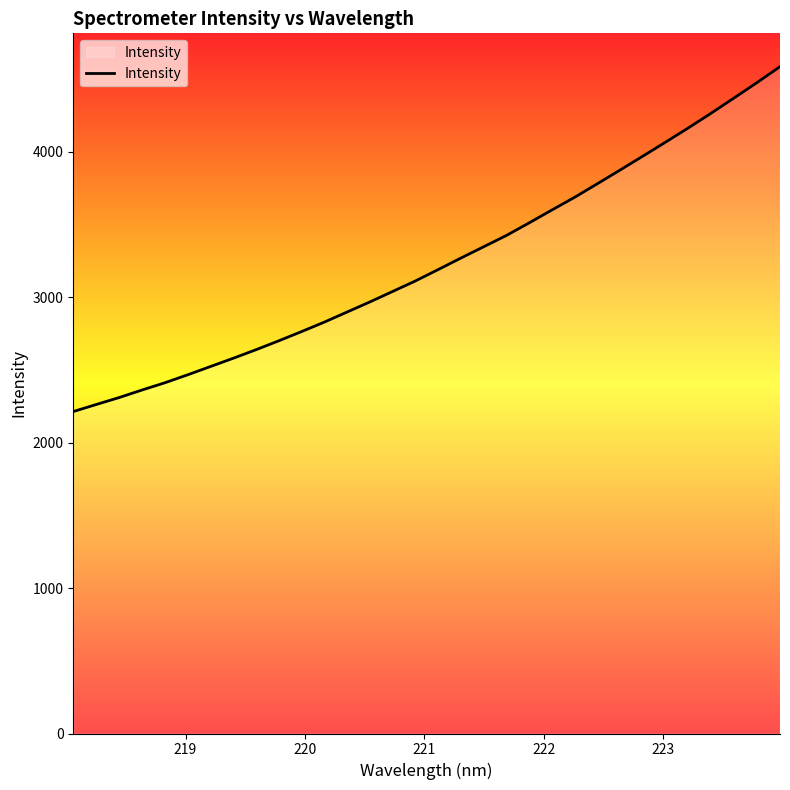

Reading right to left, transcribe all the data shown in this chart.

4583.9	4475.6	4370.5	4266.5	4165.3	4067.4	3970.9	3875.4	3780.8	3687.5	3599.9	3511.3	3424.4	3346.5	3268.8	3189.4	3111.1	3038.8	2966.7	2897.1	2827.7	2762.5	2699.2	2637.8	2578.9	2522.0	2465.1	2410.3	2360.5	2308.9	2261.3	2213.2